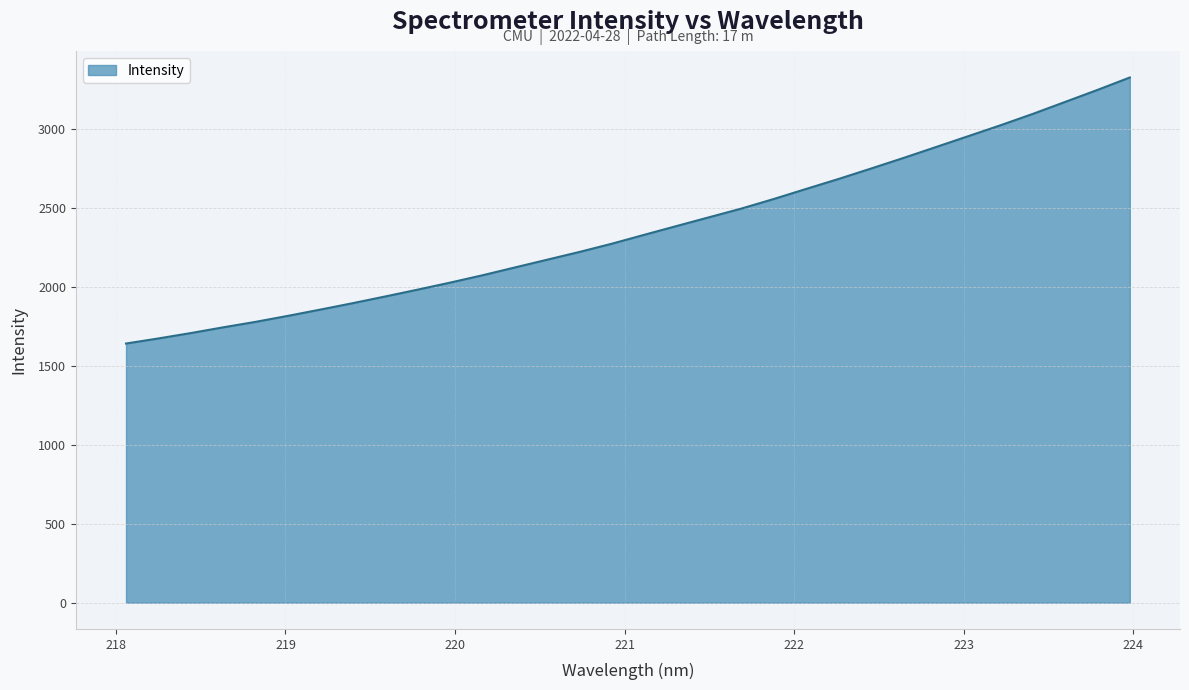

What is the smallest value displayed?

1640.5